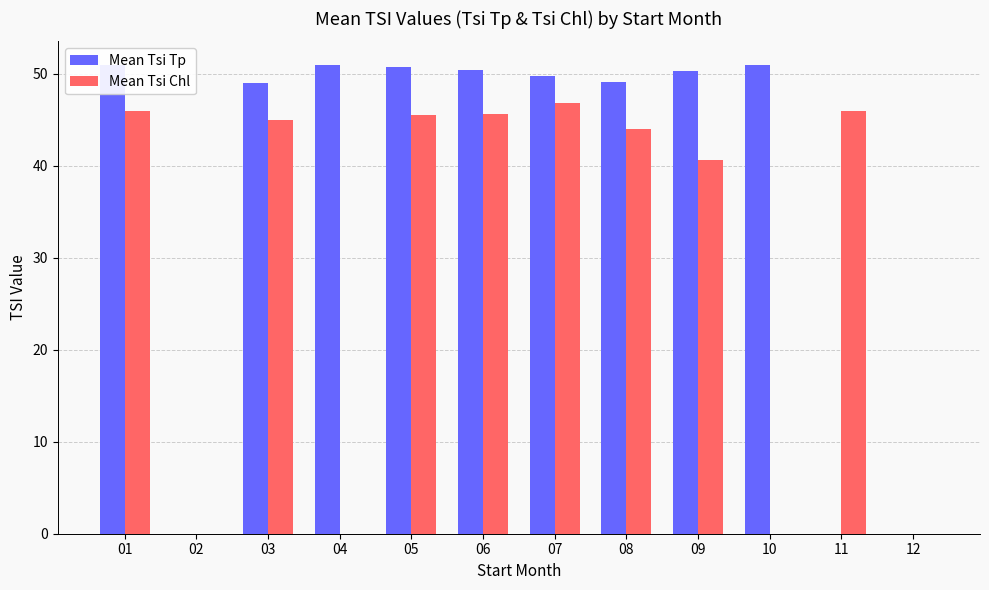

What is the sum of all Mean Tsi Tp values?

452.4